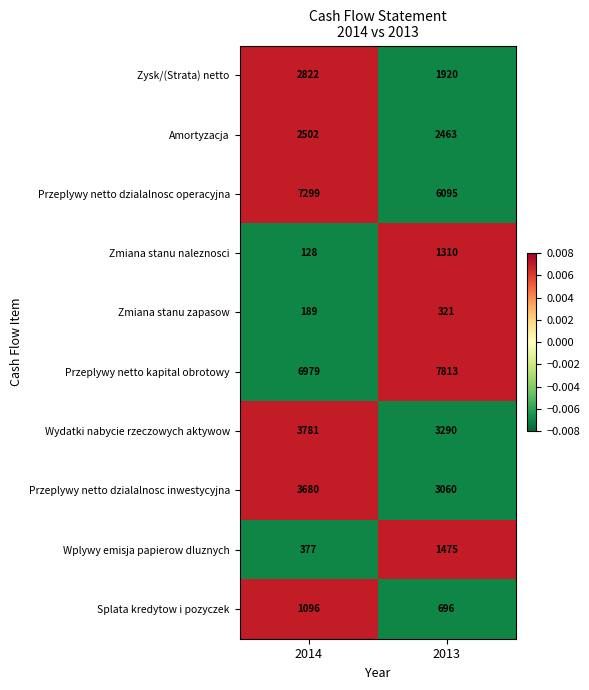

At which category does the chart reach its peak across all series?

2013